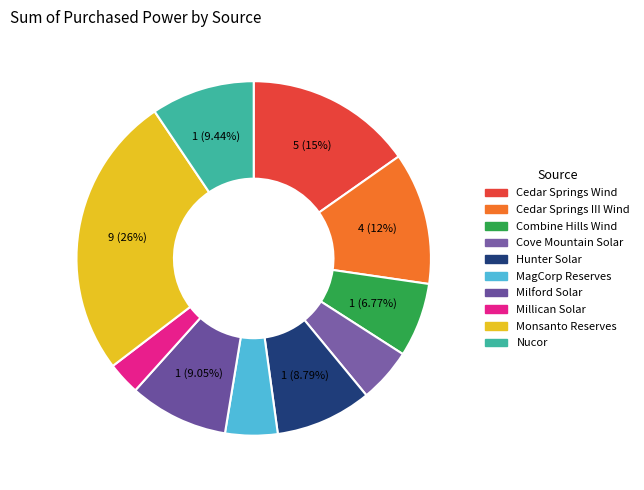

What percentage is the Hunter Solar slice, to the nearest percent?

9%